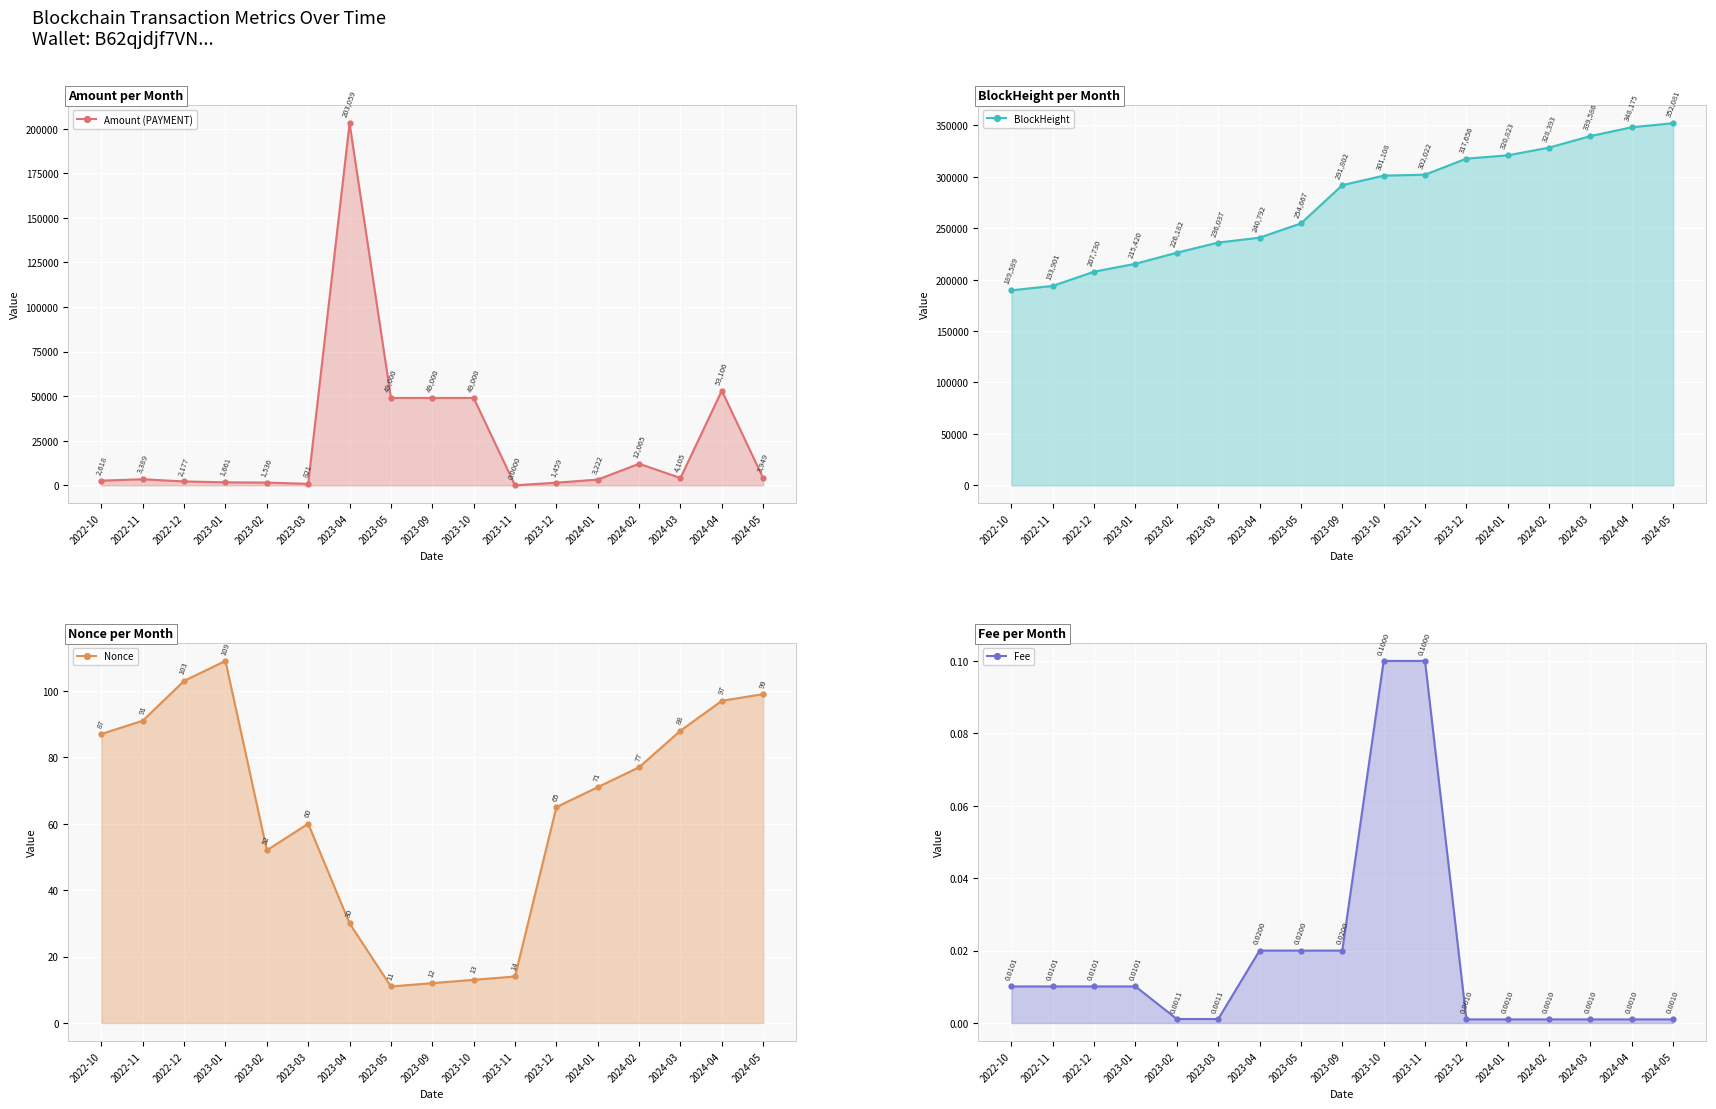

At which label does BlockHeight first exceed 291802?

2023-10